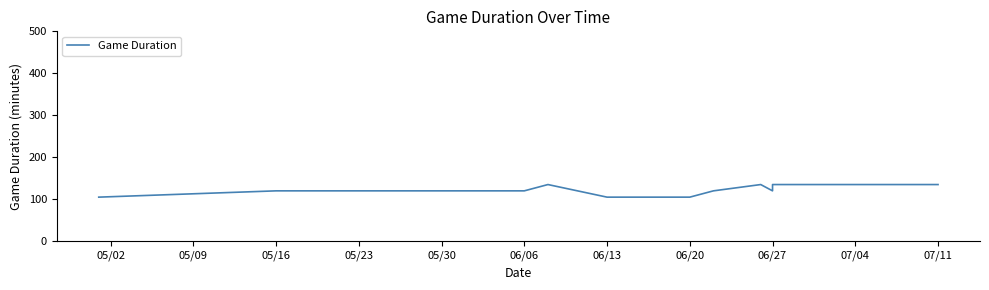

Reading left to right, extract all data points from this chart.

105	120	120	120	120	120	120	135	105	105	120	135	120	135	135